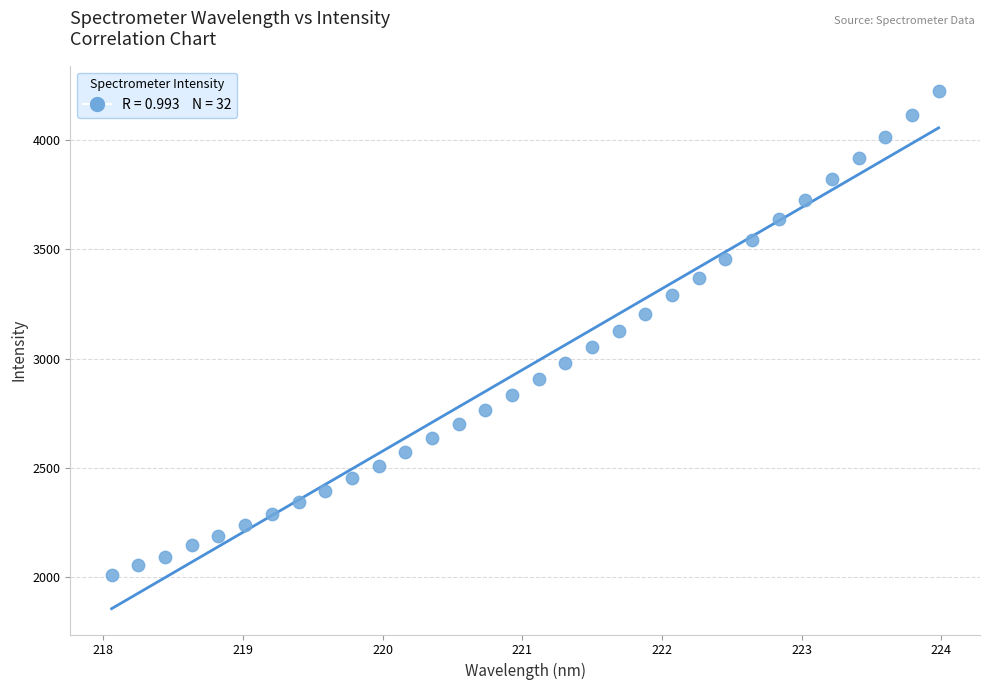

What is the range of Y values (max minus min)?

2217.4